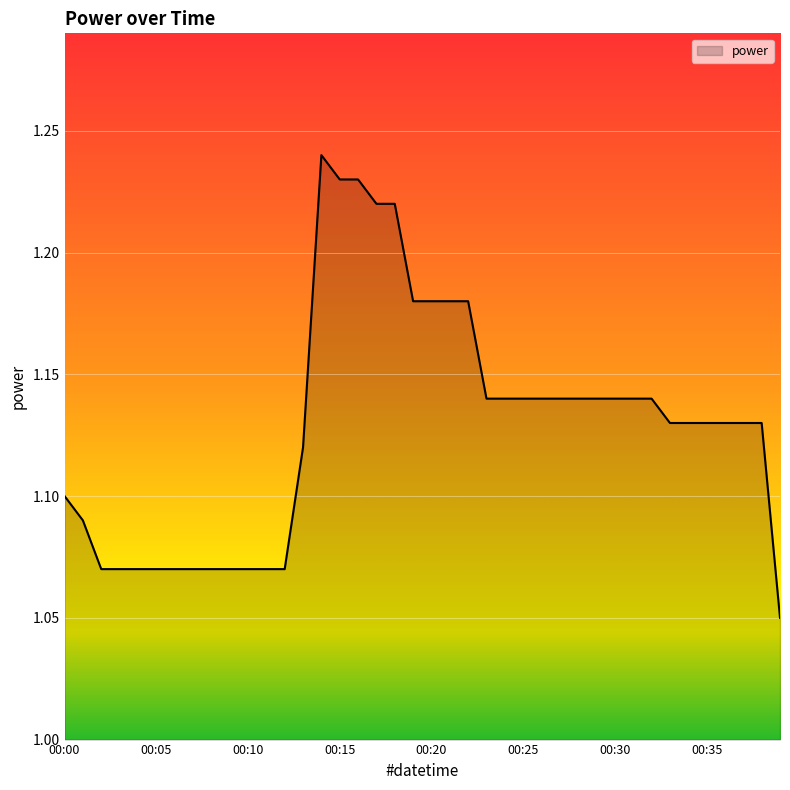

Does the chart have visible grid lines?

Yes